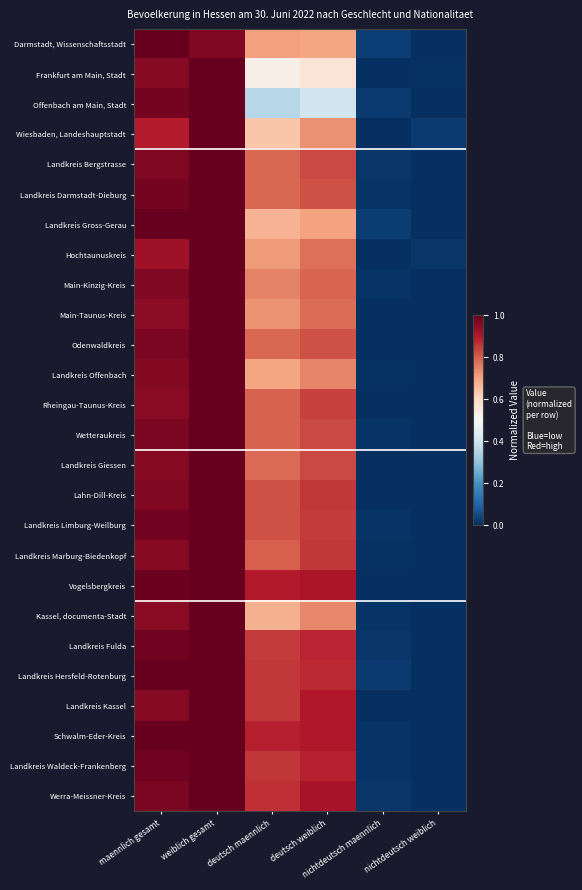

Reading left to right, extract all data points from this chart.

Darmstadt, Wissenschaftsstadt: maennlich gesamt=1.0	weiblich gesamt=1.0	deutsch maennlich=0.7	deutsch weiblich=0.7	nichtdeutsch maennlich=0.0	nichtdeutsch weiblich=0.0
Frankfurt am Main, Stadt: maennlich gesamt=1.0	weiblich gesamt=1.0	deutsch maennlich=0.5	deutsch weiblich=0.6	nichtdeutsch maennlich=0.0	nichtdeutsch weiblich=0.0
Offenbach am Main, Stadt: maennlich gesamt=1.0	weiblich gesamt=1.0	deutsch maennlich=0.4	deutsch weiblich=0.4	nichtdeutsch maennlich=0.0	nichtdeutsch weiblich=0.0
Wiesbaden, Landeshauptstadt: maennlich gesamt=0.9	weiblich gesamt=1.0	deutsch maennlich=0.6	deutsch weiblich=0.7	nichtdeutsch maennlich=0.0	nichtdeutsch weiblich=0.0
Landkreis Bergstrasse: maennlich gesamt=1.0	weiblich gesamt=1.0	deutsch maennlich=0.8	deutsch weiblich=0.8	nichtdeutsch maennlich=0.0	nichtdeutsch weiblich=0.0
Landkreis Darmstadt-Dieburg: maennlich gesamt=1.0	weiblich gesamt=1.0	deutsch maennlich=0.8	deutsch weiblich=0.8	nichtdeutsch maennlich=0.0	nichtdeutsch weiblich=0.0
Landkreis Gross-Gerau: maennlich gesamt=1.0	weiblich gesamt=1.0	deutsch maennlich=0.7	deutsch weiblich=0.7	nichtdeutsch maennlich=0.0	nichtdeutsch weiblich=0.0
Hochtaunuskreis: maennlich gesamt=0.9	weiblich gesamt=1.0	deutsch maennlich=0.7	deutsch weiblich=0.8	nichtdeutsch maennlich=0.0	nichtdeutsch weiblich=0.0
Main-Kinzig-Kreis: maennlich gesamt=1.0	weiblich gesamt=1.0	deutsch maennlich=0.7	deutsch weiblich=0.8	nichtdeutsch maennlich=0.0	nichtdeutsch weiblich=0.0
Main-Taunus-Kreis: maennlich gesamt=0.9	weiblich gesamt=1.0	deutsch maennlich=0.7	deutsch weiblich=0.8	nichtdeutsch maennlich=0.0	nichtdeutsch weiblich=0.0
Odenwaldkreis: maennlich gesamt=1.0	weiblich gesamt=1.0	deutsch maennlich=0.8	deutsch weiblich=0.8	nichtdeutsch maennlich=0.0	nichtdeutsch weiblich=0.0
Landkreis Offenbach: maennlich gesamt=1.0	weiblich gesamt=1.0	deutsch maennlich=0.7	deutsch weiblich=0.7	nichtdeutsch maennlich=0.0	nichtdeutsch weiblich=0.0
Rheingau-Taunus-Kreis: maennlich gesamt=0.9	weiblich gesamt=1.0	deutsch maennlich=0.8	deutsch weiblich=0.8	nichtdeutsch maennlich=0.0	nichtdeutsch weiblich=0.0
Wetteraukreis: maennlich gesamt=1.0	weiblich gesamt=1.0	deutsch maennlich=0.8	deutsch weiblich=0.8	nichtdeutsch maennlich=0.0	nichtdeutsch weiblich=0.0
Landkreis Giessen: maennlich gesamt=1.0	weiblich gesamt=1.0	deutsch maennlich=0.8	deutsch weiblich=0.8	nichtdeutsch maennlich=0.0	nichtdeutsch weiblich=0.0
Lahn-Dill-Kreis: maennlich gesamt=1.0	weiblich gesamt=1.0	deutsch maennlich=0.8	deutsch weiblich=0.9	nichtdeutsch maennlich=0.0	nichtdeutsch weiblich=0.0
Landkreis Limburg-Weilburg: maennlich gesamt=1.0	weiblich gesamt=1.0	deutsch maennlich=0.8	deutsch weiblich=0.8	nichtdeutsch maennlich=0.0	nichtdeutsch weiblich=0.0
Landkreis Marburg-Biedenkopf: maennlich gesamt=1.0	weiblich gesamt=1.0	deutsch maennlich=0.8	deutsch weiblich=0.9	nichtdeutsch maennlich=0.0	nichtdeutsch weiblich=0.0
Vogelsbergkreis: maennlich gesamt=1.0	weiblich gesamt=1.0	deutsch maennlich=0.9	deutsch weiblich=0.9	nichtdeutsch maennlich=0.0	nichtdeutsch weiblich=0.0
Kassel, documenta-Stadt: maennlich gesamt=0.9	weiblich gesamt=1.0	deutsch maennlich=0.7	deutsch weiblich=0.7	nichtdeutsch maennlich=0.0	nichtdeutsch weiblich=0.0
Landkreis Fulda: maennlich gesamt=1.0	weiblich gesamt=1.0	deutsch maennlich=0.8	deutsch weiblich=0.9	nichtdeutsch maennlich=0.0	nichtdeutsch weiblich=0.0
Landkreis Hersfeld-Rotenburg: maennlich gesamt=1.0	weiblich gesamt=1.0	deutsch maennlich=0.9	deutsch weiblich=0.9	nichtdeutsch maennlich=0.0	nichtdeutsch weiblich=0.0
Landkreis Kassel: maennlich gesamt=1.0	weiblich gesamt=1.0	deutsch maennlich=0.9	deutsch weiblich=0.9	nichtdeutsch maennlich=0.0	nichtdeutsch weiblich=0.0
Schwalm-Eder-Kreis: maennlich gesamt=1.0	weiblich gesamt=1.0	deutsch maennlich=0.9	deutsch weiblich=0.9	nichtdeutsch maennlich=0.0	nichtdeutsch weiblich=0.0
Landkreis Waldeck-Frankenberg: maennlich gesamt=1.0	weiblich gesamt=1.0	deutsch maennlich=0.9	deutsch weiblich=0.9	nichtdeutsch maennlich=0.0	nichtdeutsch weiblich=0.0
Werra-Meissner-Kreis: maennlich gesamt=1.0	weiblich gesamt=1.0	deutsch maennlich=0.9	deutsch weiblich=0.9	nichtdeutsch maennlich=0.0	nichtdeutsch weiblich=0.0